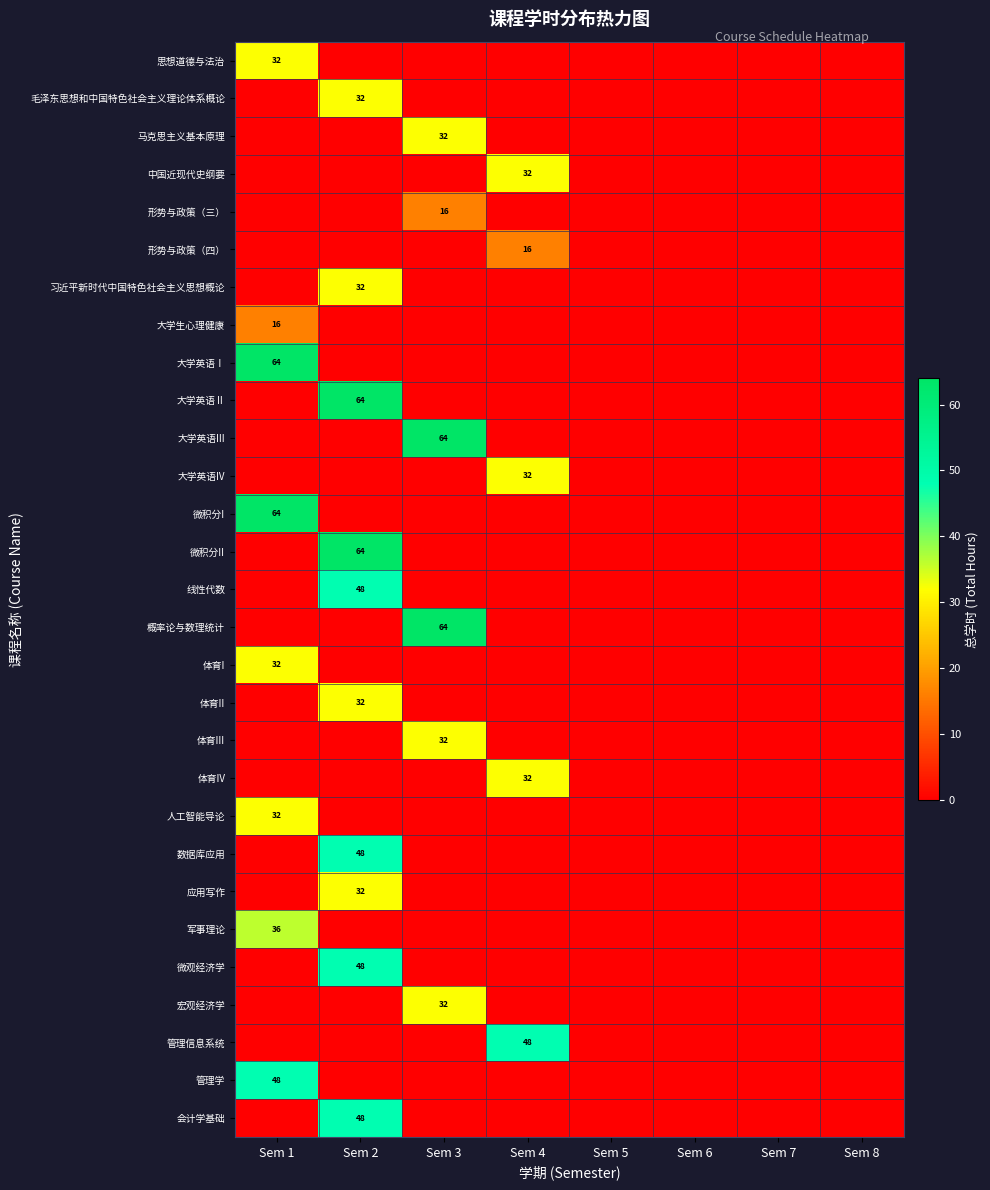

Rank the series at Sem 4 from highest to lowest value.

管理信息系统, 中国近现代史纲要, 大学英语IV, 体育IV, 形势与政策（四）, 思想道德与法治, 毛泽东思想和中国特色社会主义理论体系概论, 马克思主义基本原理, 形势与政策（三）, 习近平新时代中国特色社会主义思想概论, 大学生心理健康, 大学英语Ⅰ, 大学英语Ⅱ, 大学英语III, 微积分I, 微积分II, 线性代数, 概率论与数理统计, 体育I, 体育II, 体育III, 人工智能导论, 数据库应用, 应用写作, 军事理论, 微观经济学, 宏观经济学, 管理学, 会计学基础